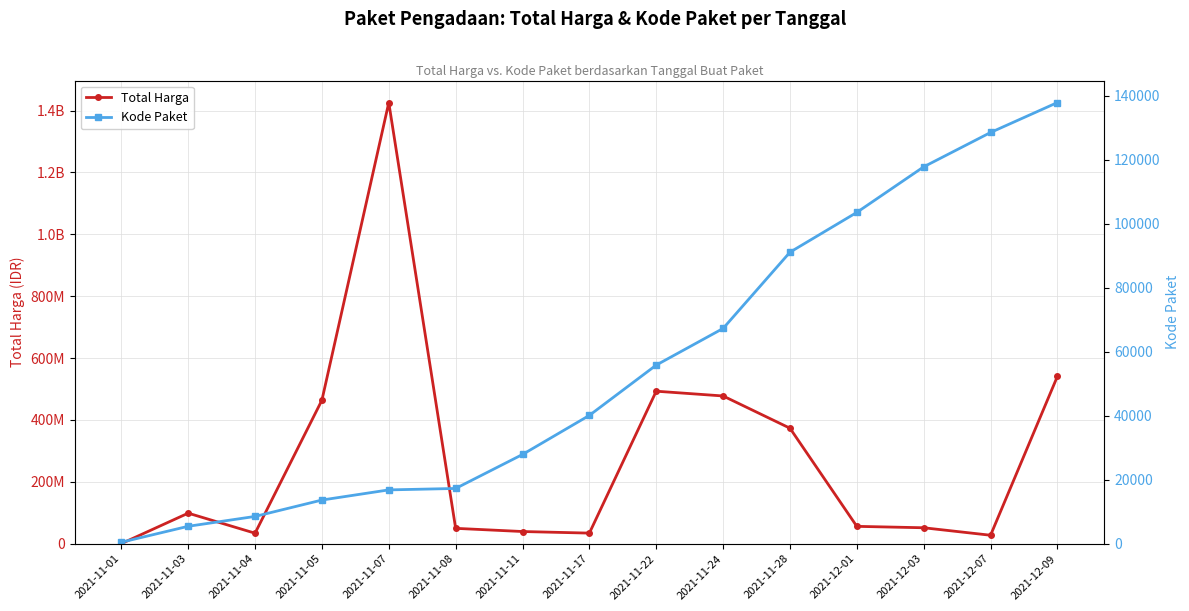

Is the value of Kode Paket at 2021-12-09 greater than the value of Total Harga at 2021-11-03?

No